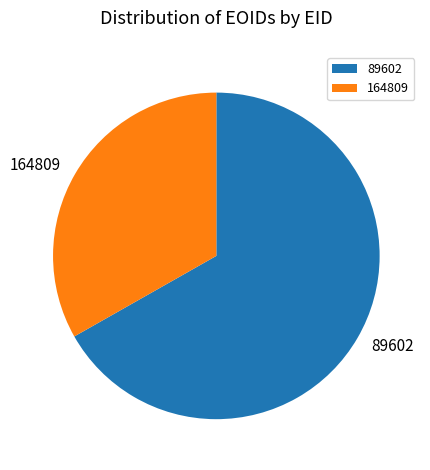

Which slice is the largest?

89602